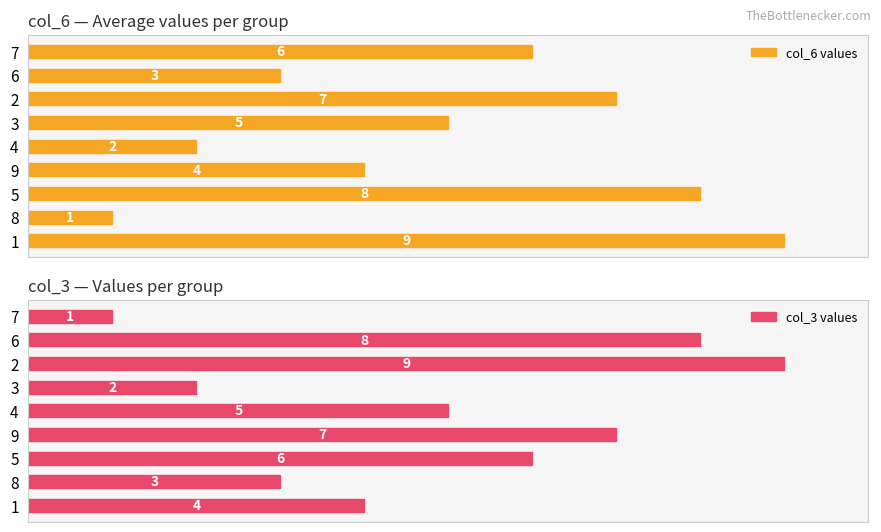

Between 5 and 4, which series saw the biggest shift?

col_6 values